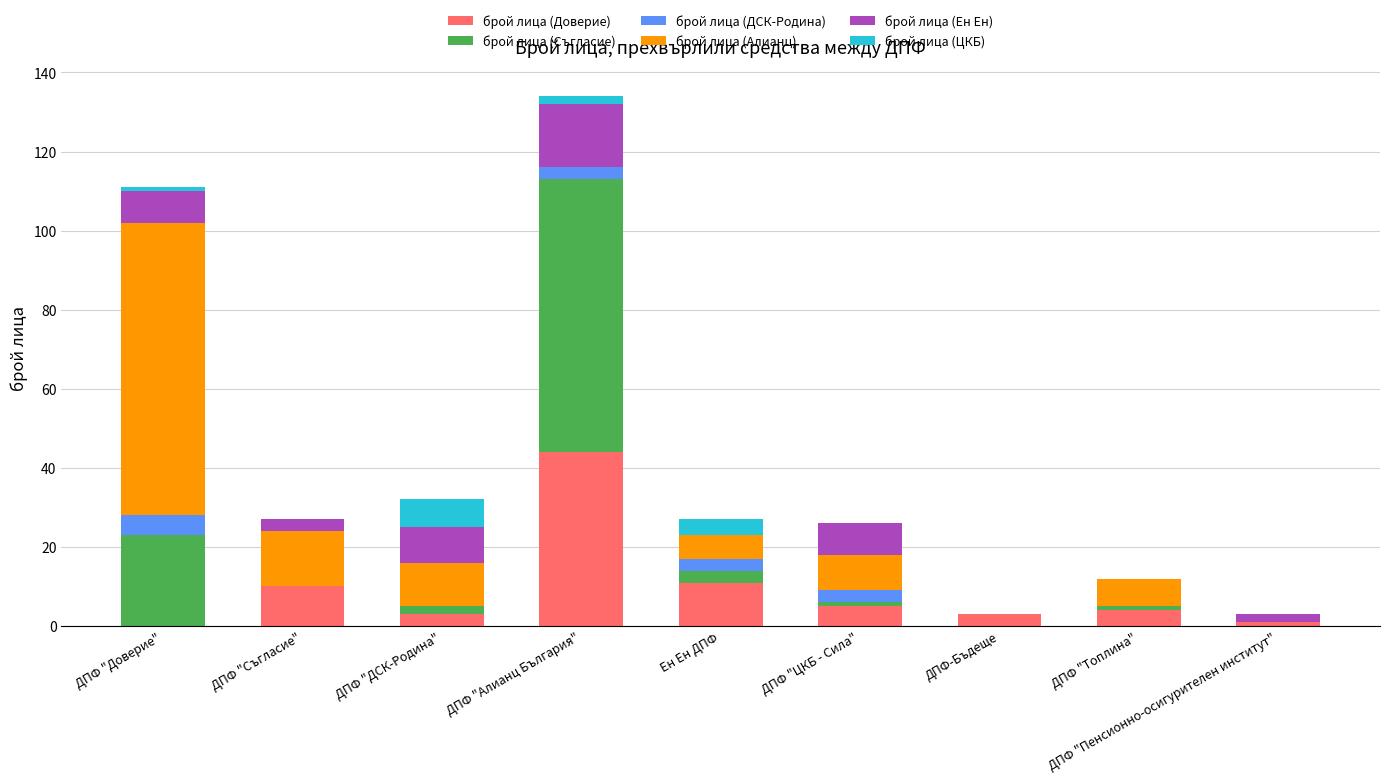

How many distinct data groups are displayed?

6